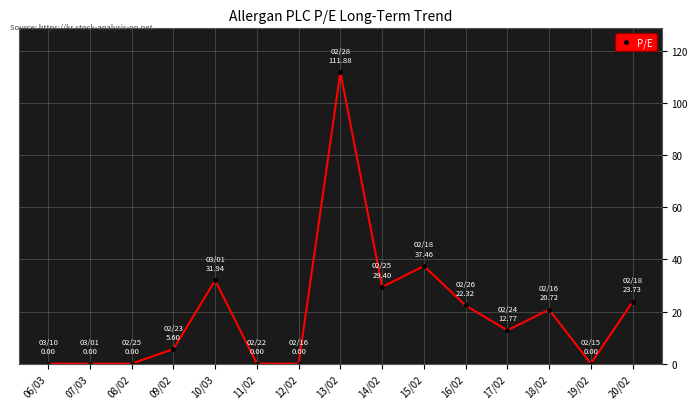

Which has a higher value, 12/02 or 20/02?

20/02